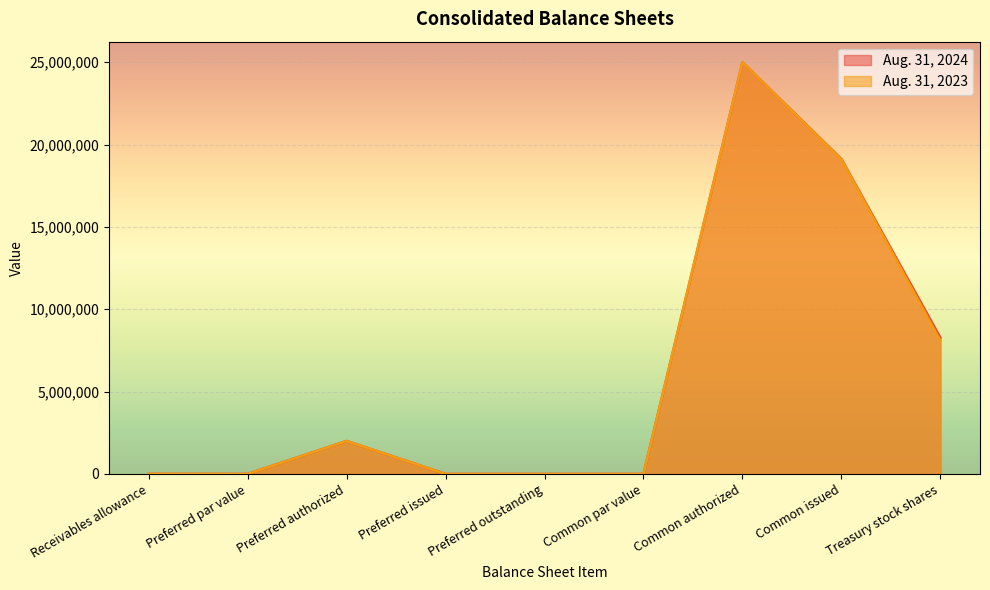

What is the maximum value for Aug. 31, 2023?

25000000